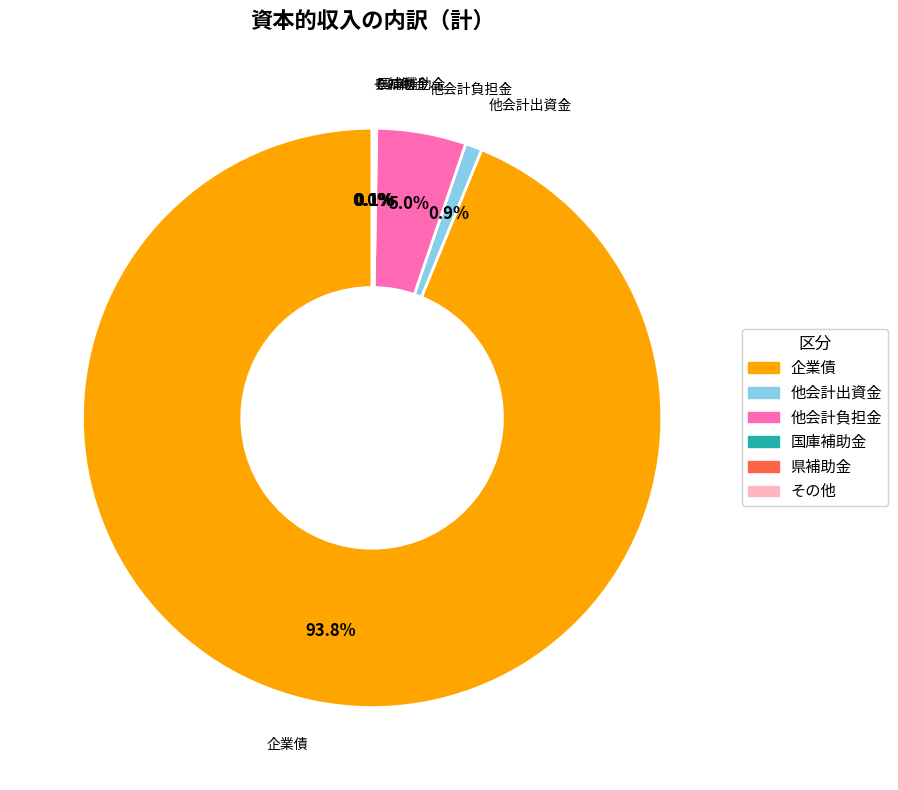

Is there a majority slice in this chart?

Yes